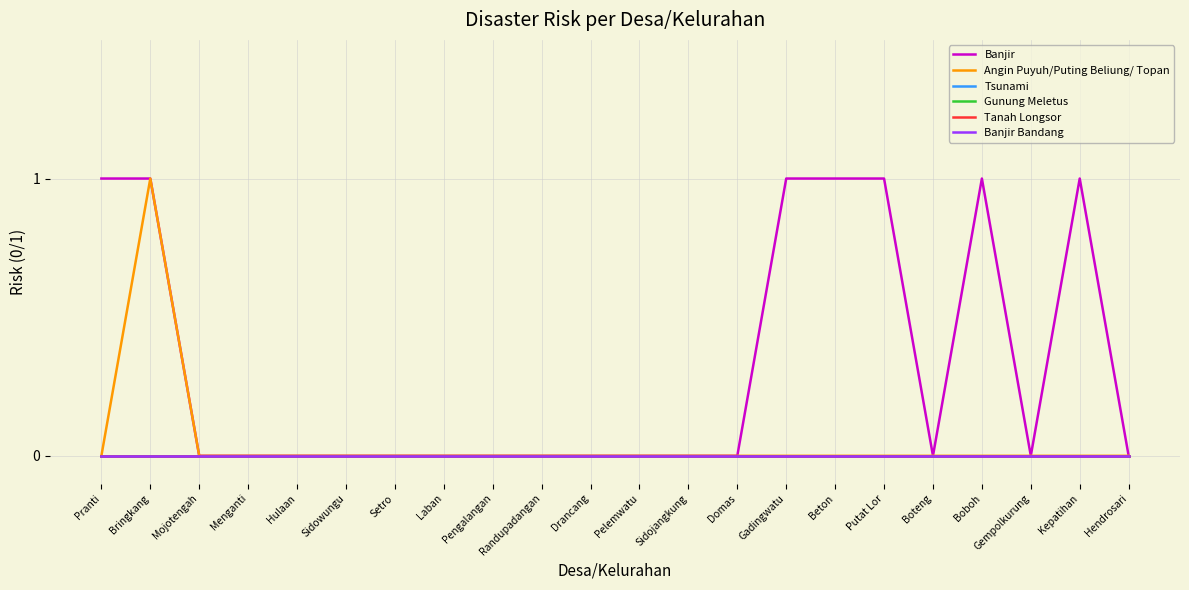

Reading left to right, list all the values displayed in this chart.

Banjir: 1	1	0	0	0	0	0	0	0	0	0	0	0	0	1	1	1	0	1	0	1	0
Angin Puyuh/Puting Beliung/ Topan: 0	1	0	0	0	0	0	0	0	0	0	0	0	0	0	0	0	0	0	0	0	0
Tsunami: 0	0	0	0	0	0	0	0	0	0	0	0	0	0	0	0	0	0	0	0	0	0
Gunung Meletus: 0	0	0	0	0	0	0	0	0	0	0	0	0	0	0	0	0	0	0	0	0	0
Tanah Longsor: 0	0	0	0	0	0	0	0	0	0	0	0	0	0	0	0	0	0	0	0	0	0
Banjir Bandang: 0	0	0	0	0	0	0	0	0	0	0	0	0	0	0	0	0	0	0	0	0	0